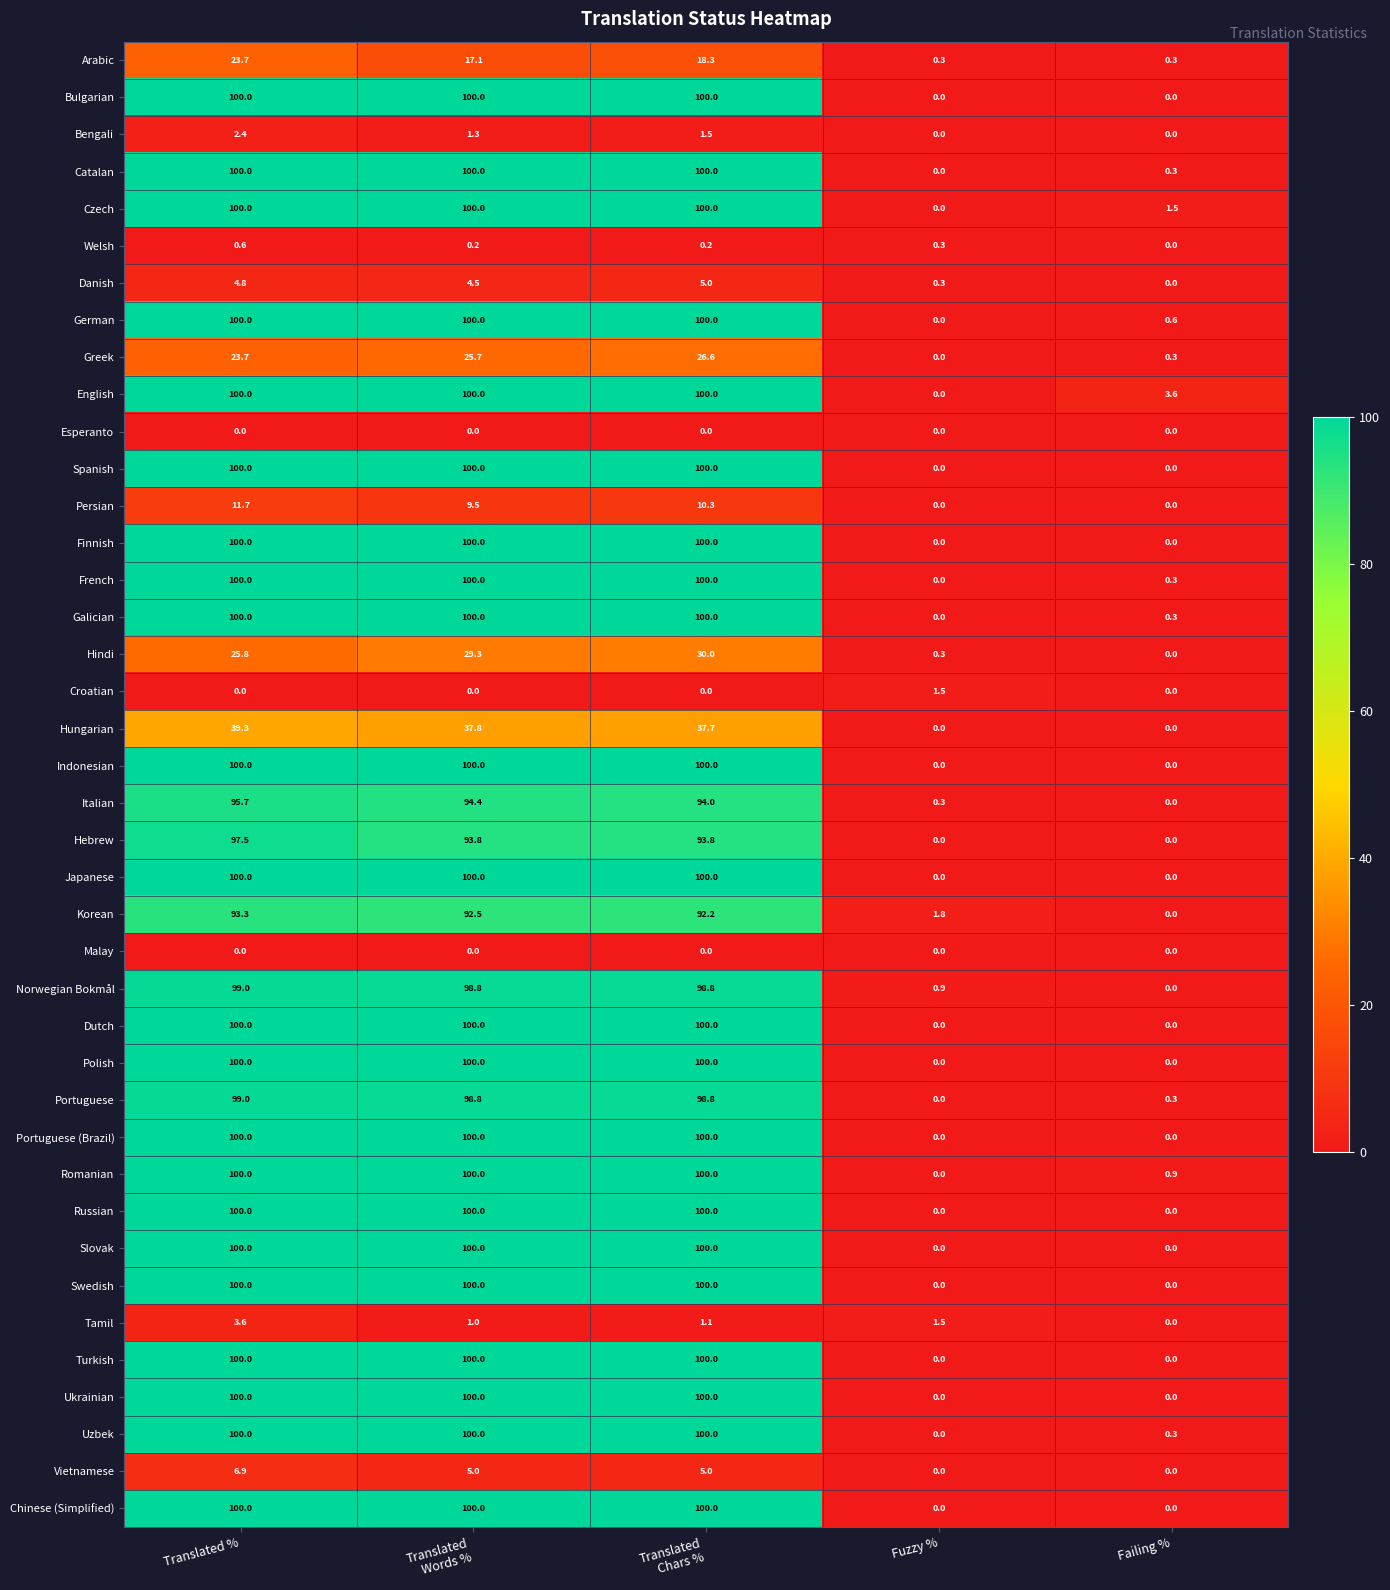

What is the highest value of the Norwegian Bokmål series?

99.0